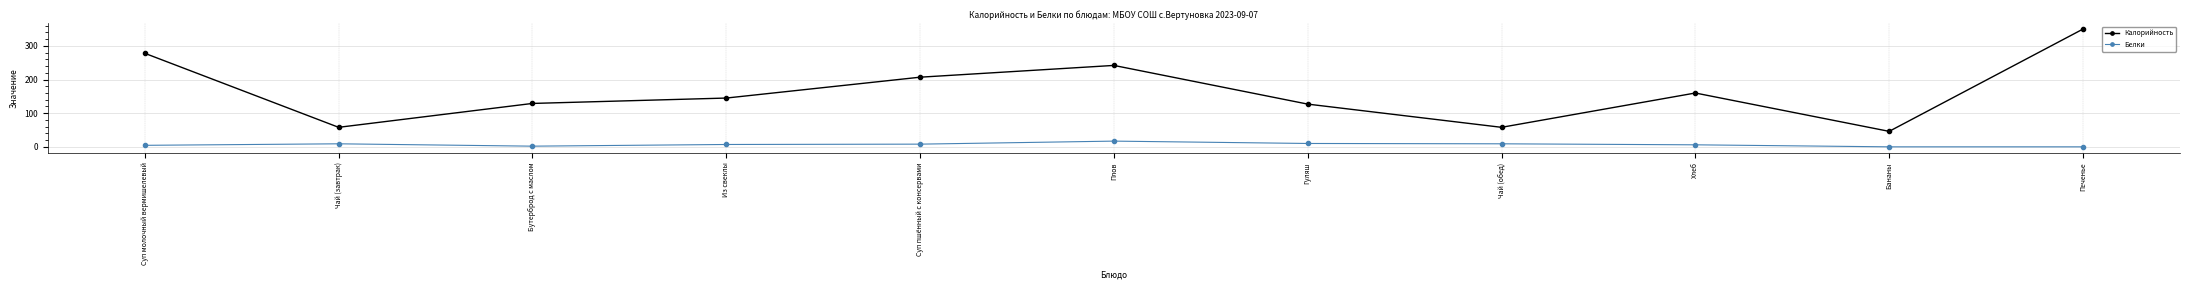

Between Суп пшённый с консервами and Бананы, which series saw the biggest shift?

Калорийность